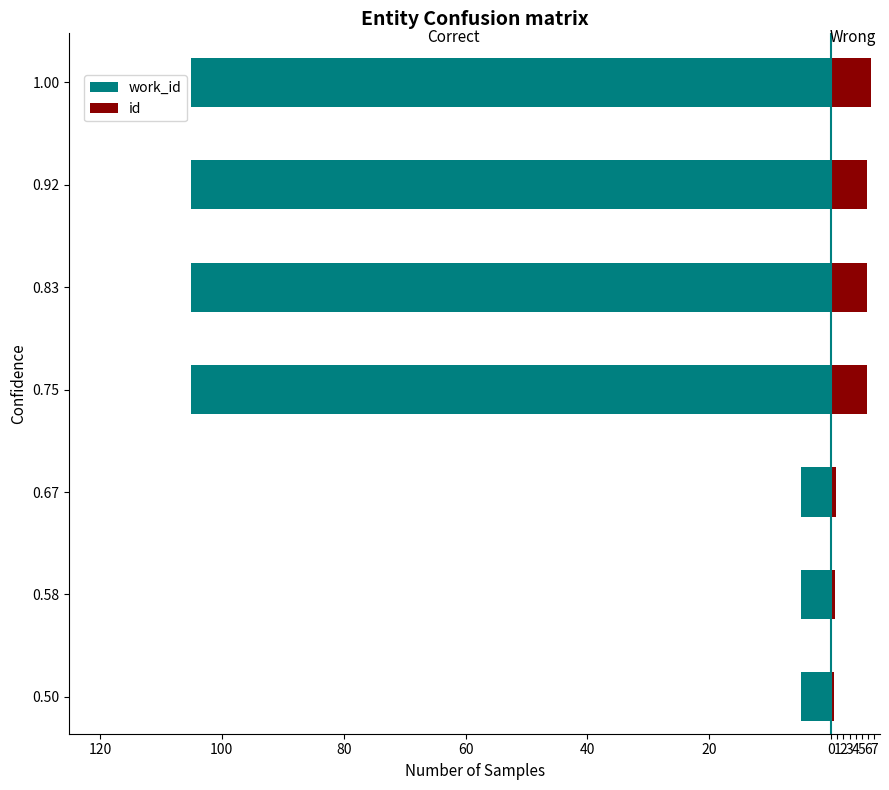

Which has a higher value, 1.00 or 0.67?

0.67